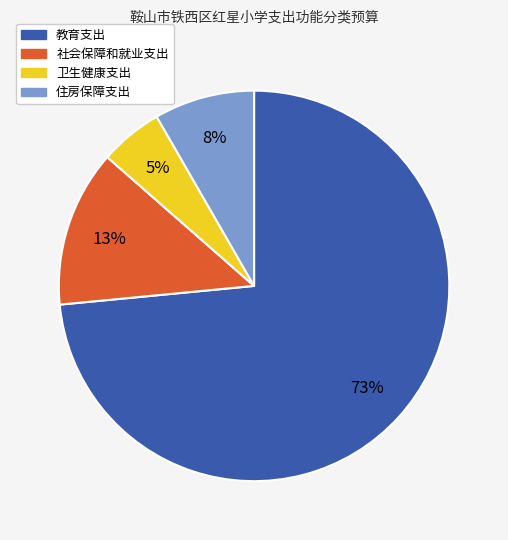

How many segments does this pie chart have?

4